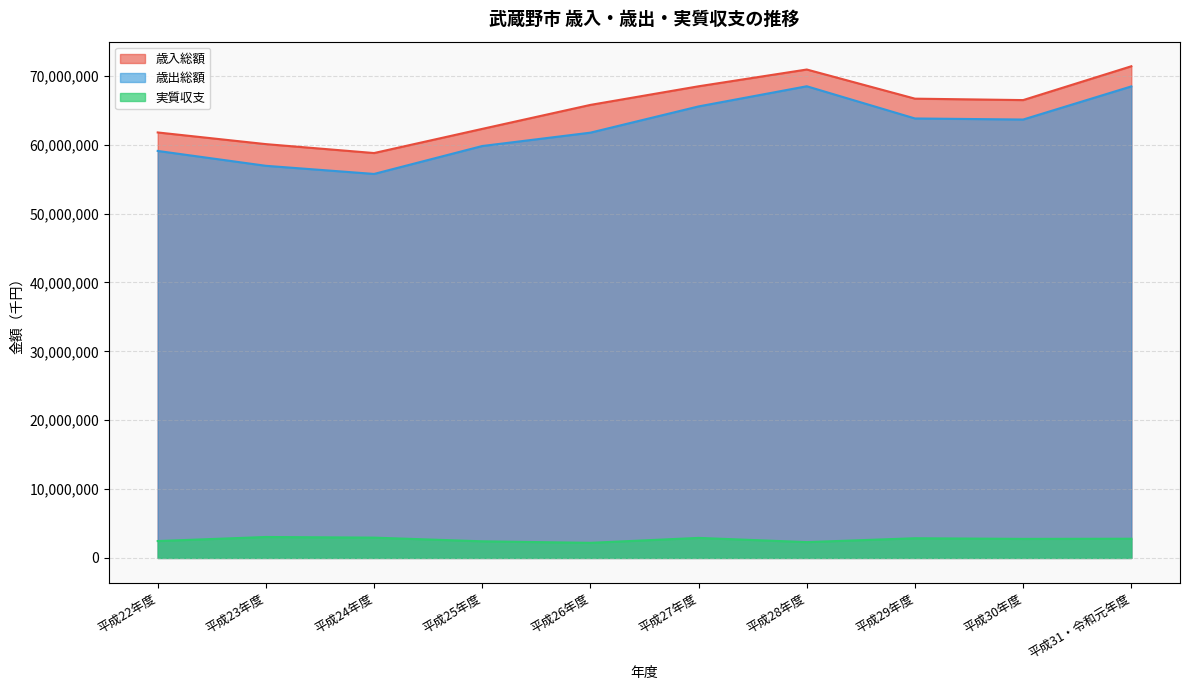

What is the difference between the highest and lowest values at 平成23年度?

57042224